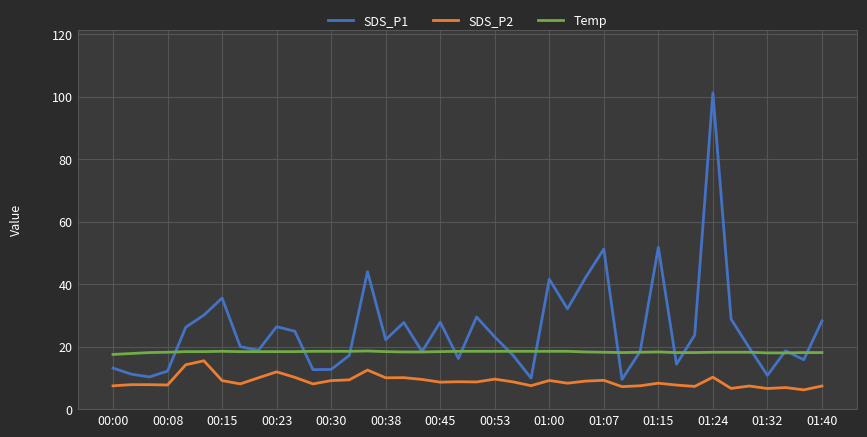

List the series in order of their overall mean, highest first.

SDS_P1, Temp, SDS_P2